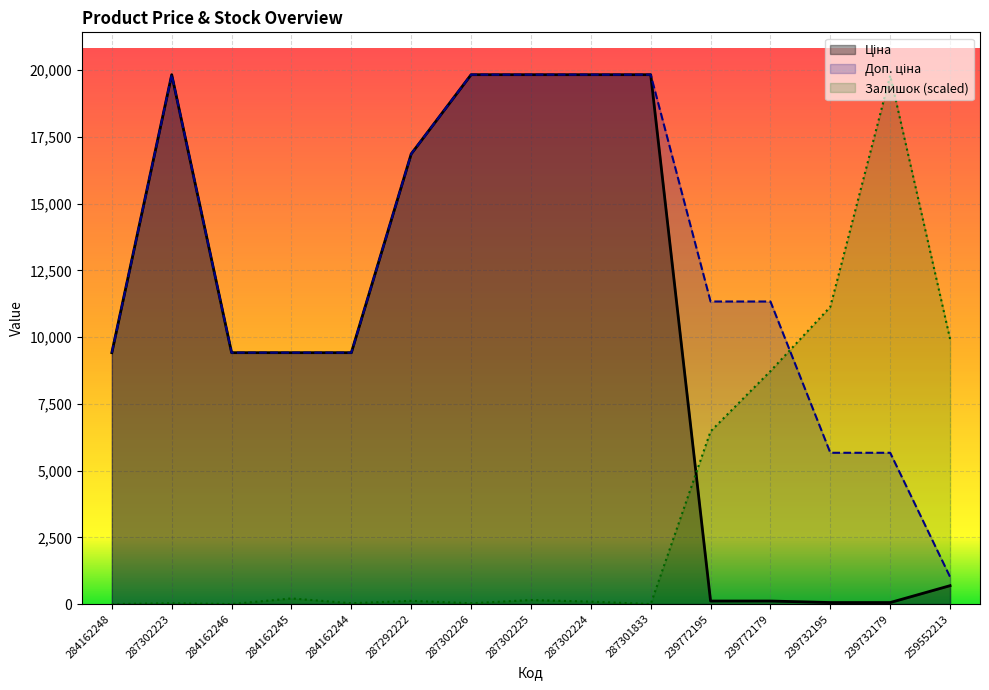

At which category does Залишок reach its first local valley?

284162246